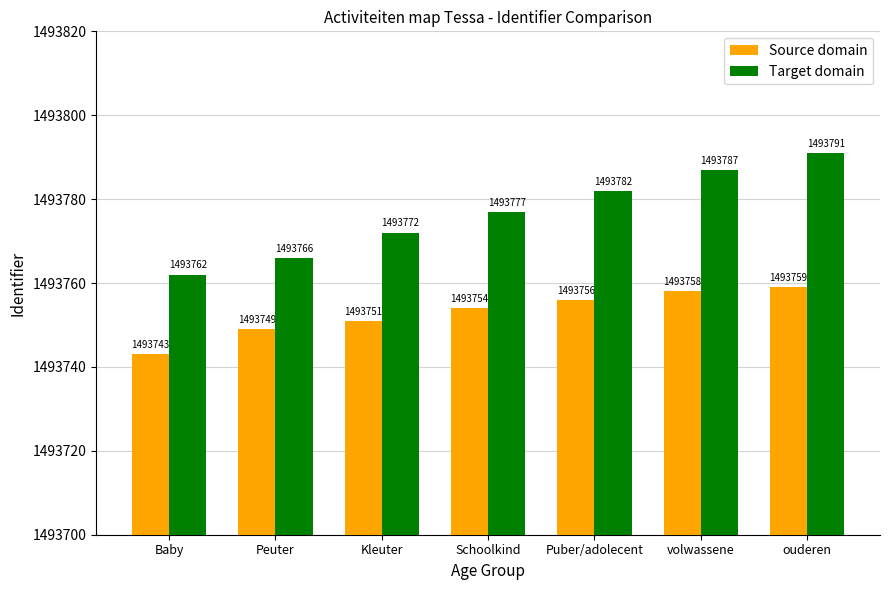

Count the Target domain values in the range 1493766 to 1493787.

5